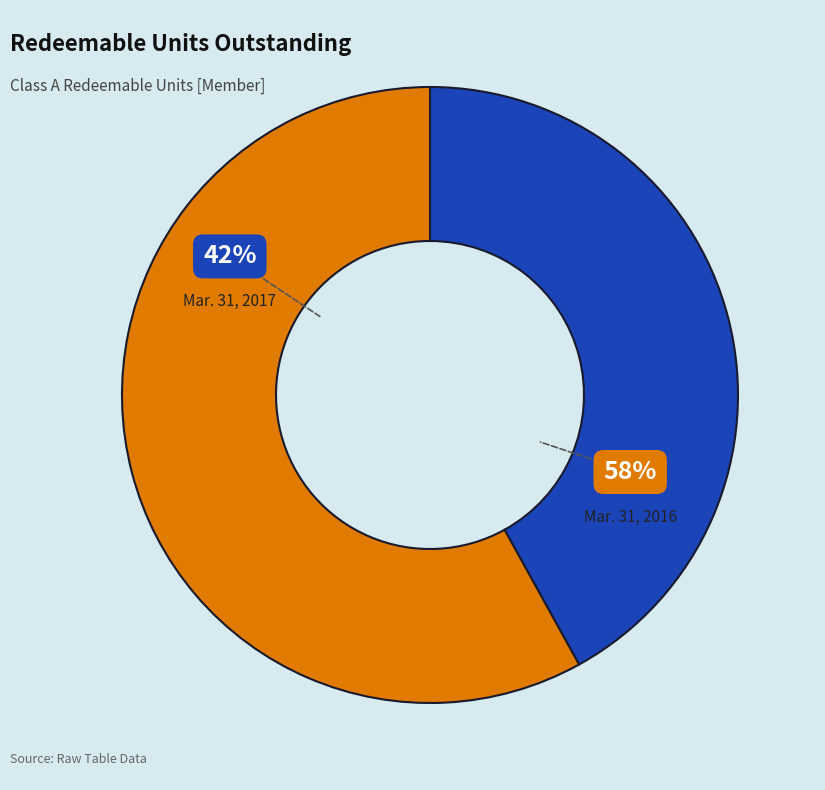

Is there any slice that represents more than half of the pie?

Yes